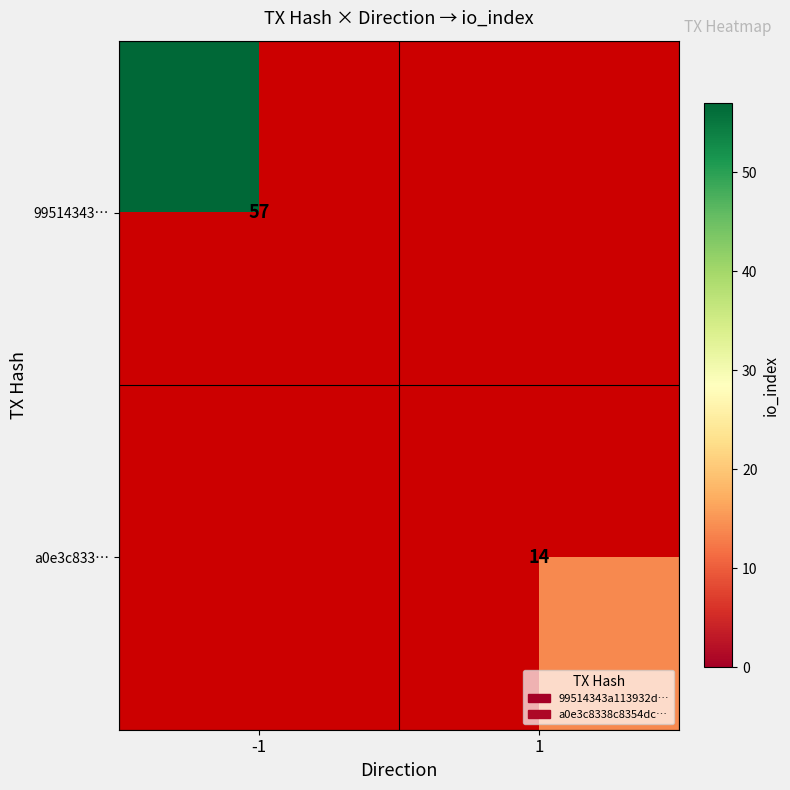

The value of 99514343… at -1 is 21. True or false?

False